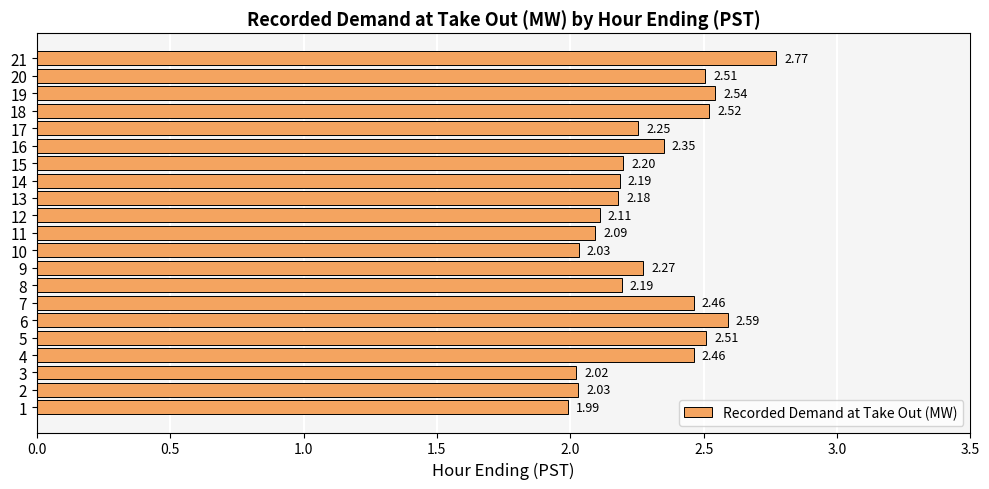

How many data points are above 2?

20